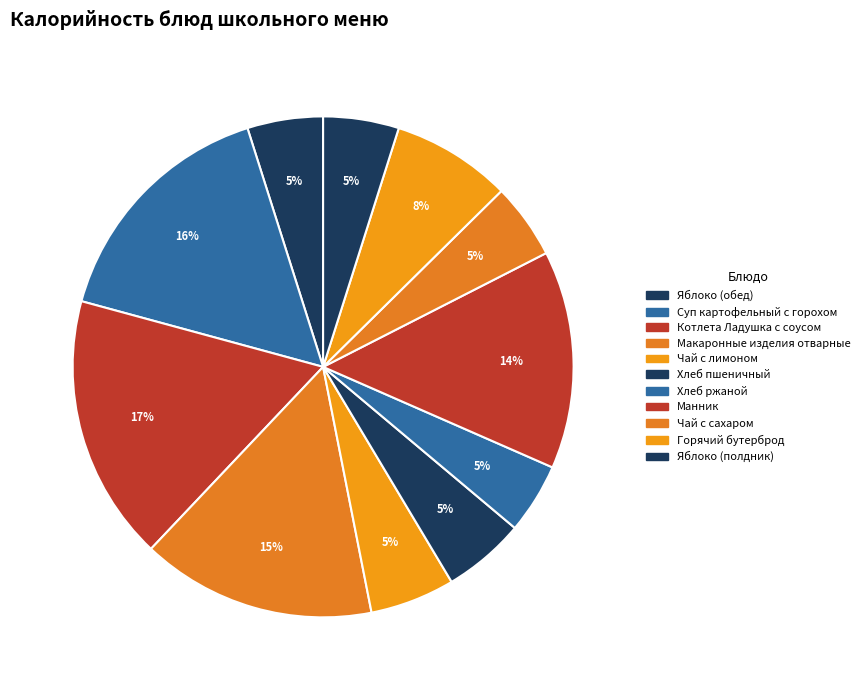

To the nearest percent, what percentage of the pie is Макаронные изделия отварные?

15%